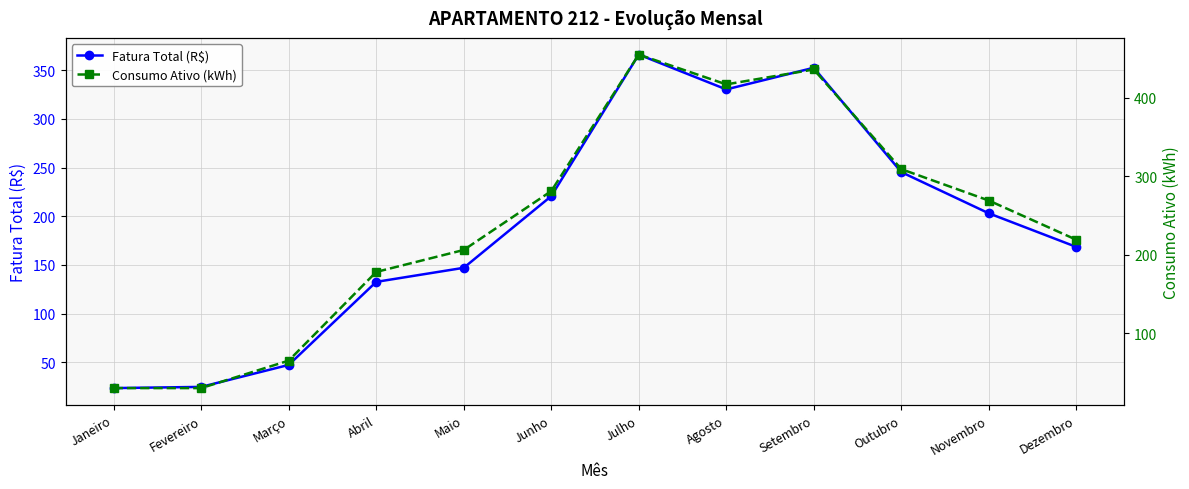

Between Fevereiro and Abril, which is larger?

Abril